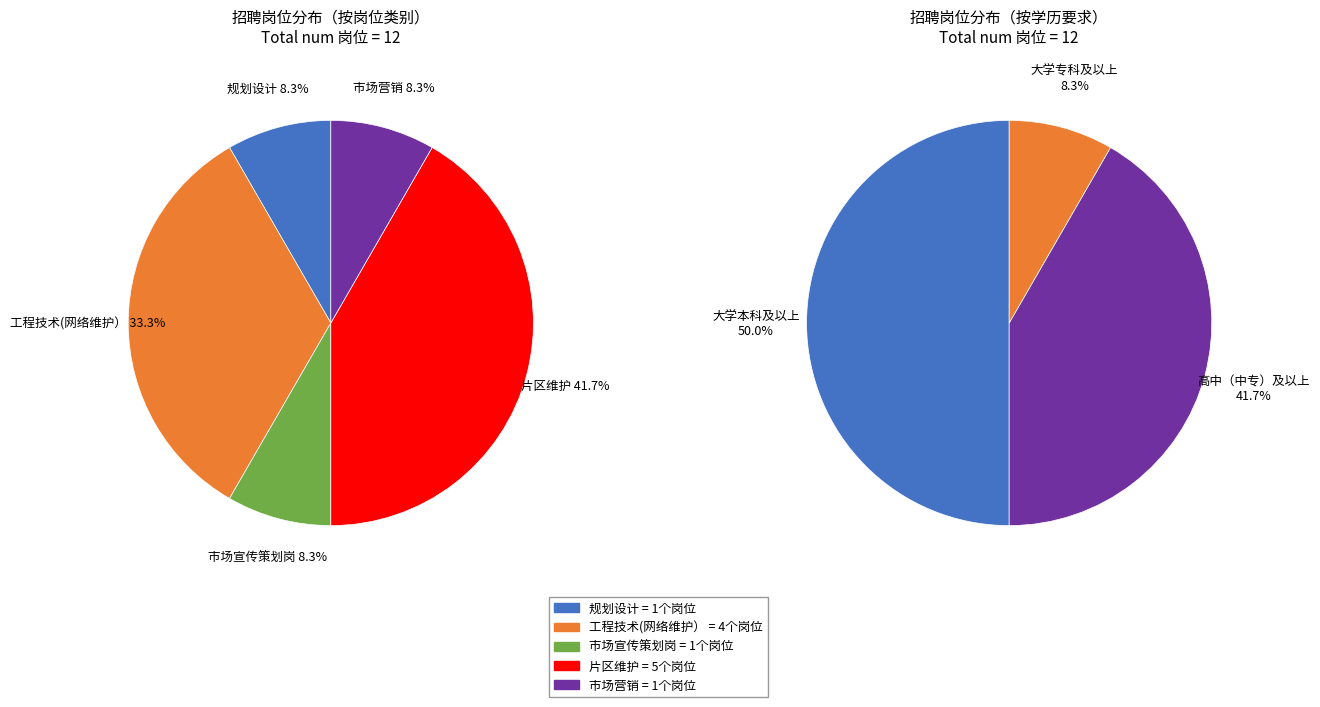

Which category has the smallest portion of the pie?

规划设计